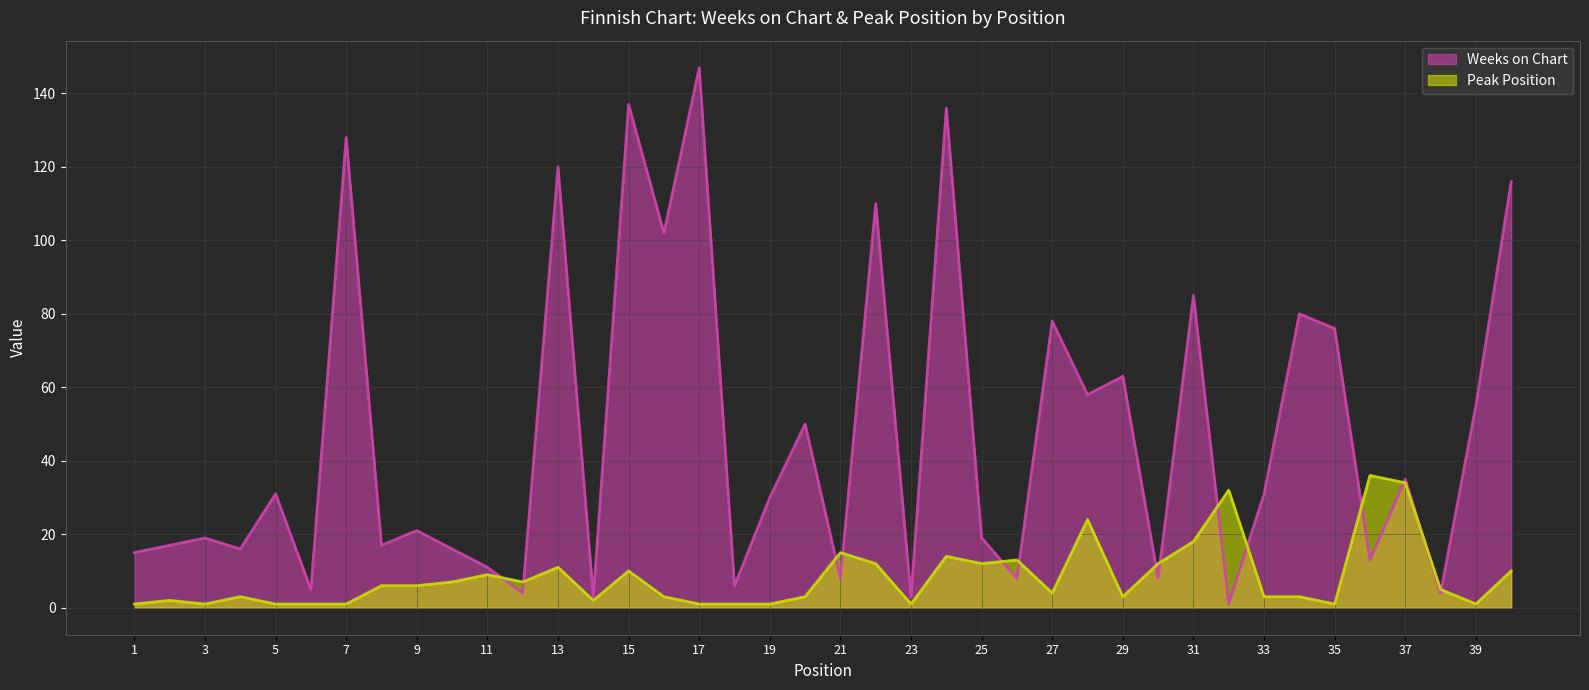

Between 22 and 15, which is larger?

15